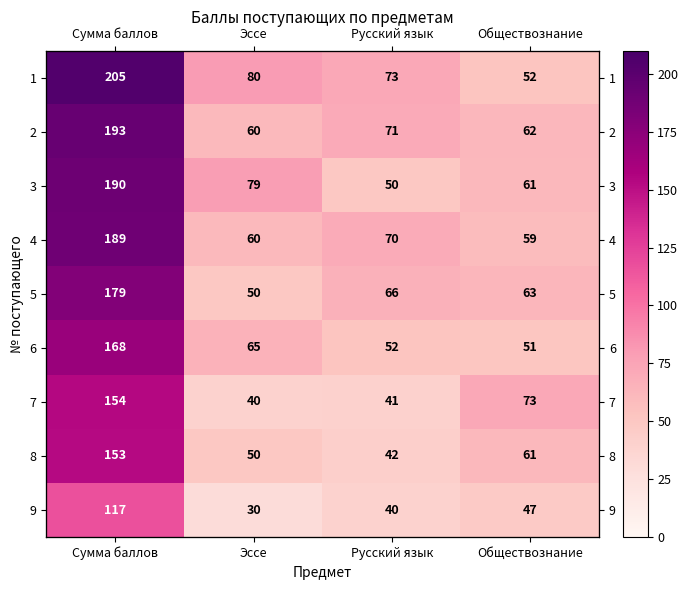

Is the value of 9 at Эссе greater than the value of 3 at Сумма баллов?

No